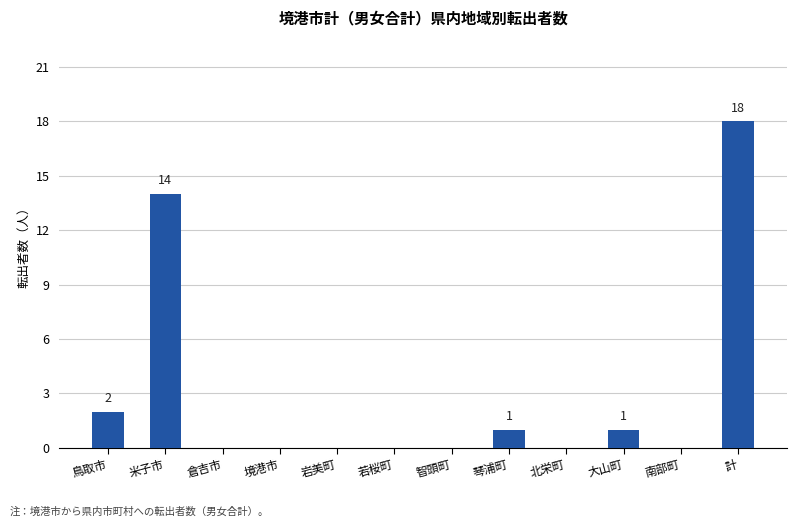

Reading right to left, transcribe all the data shown in this chart.

計=18	南部町=0	大山町=1	北栄町=0	琴浦町=1	智頭町=0	若桜町=0	岩美町=0	境港市=0	倉吉市=0	米子市=14	鳥取市=2